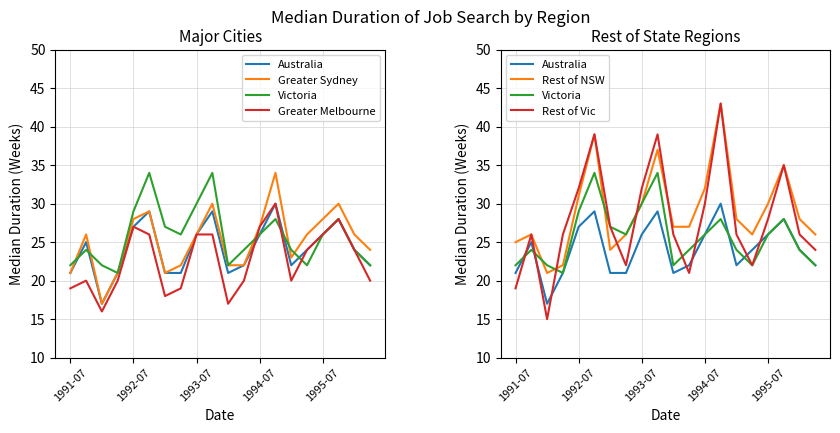

What are all the series names shown in the legend?

Australia, Greater Sydney, Victoria, Greater Melbourne, Rest of NSW, Rest of Vic